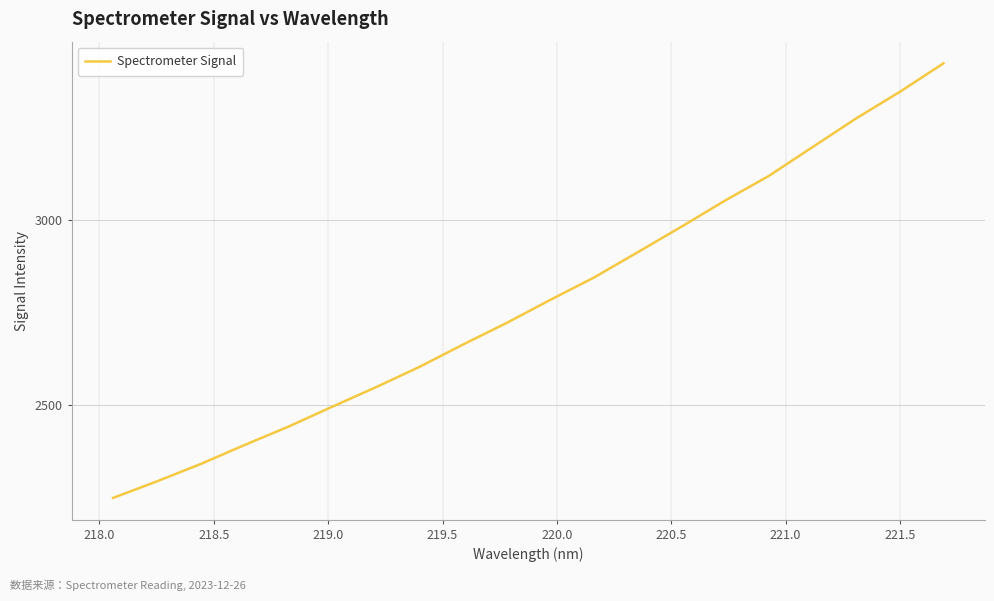

What is the maximum value shown in the chart?

3422.5